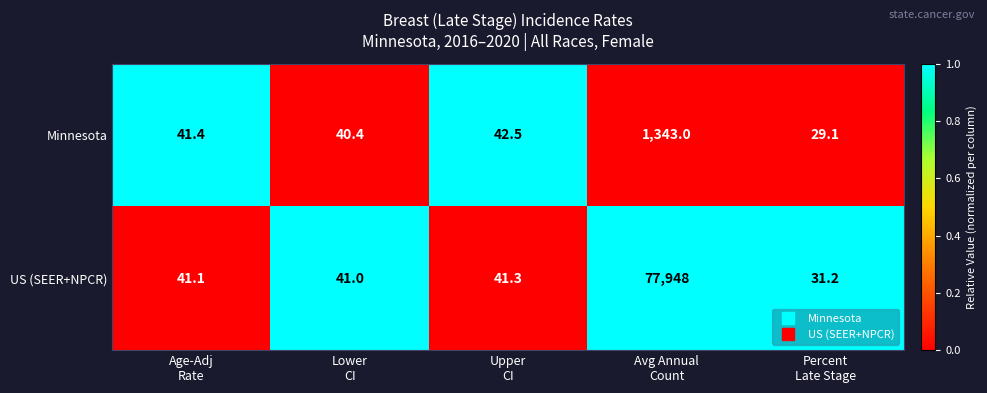

Which series has the largest range (max minus min)?

US (SEER+NPCR)